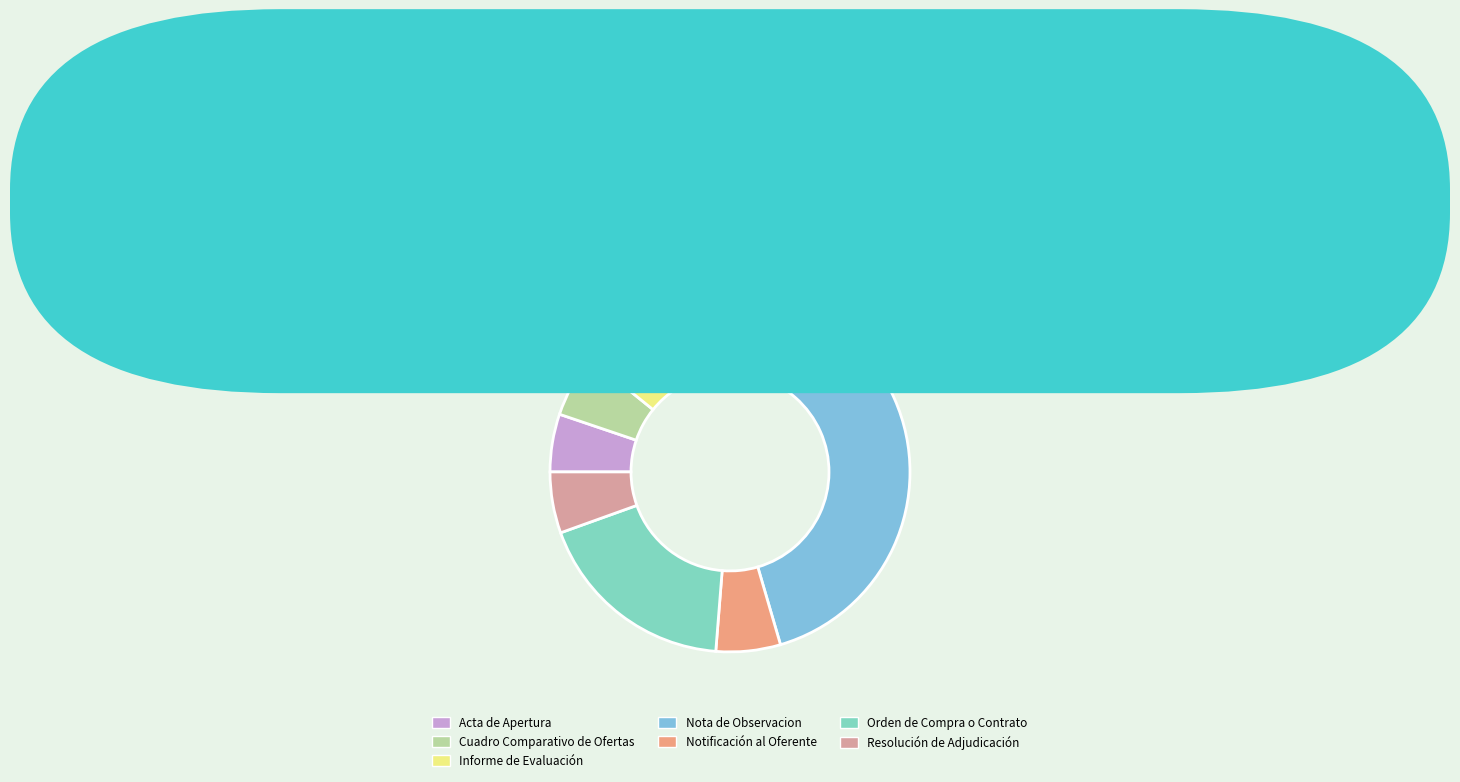

Do Nota de Observacion and Cuadro Comparativo de Ofertas together represent more than half of the pie?

Yes